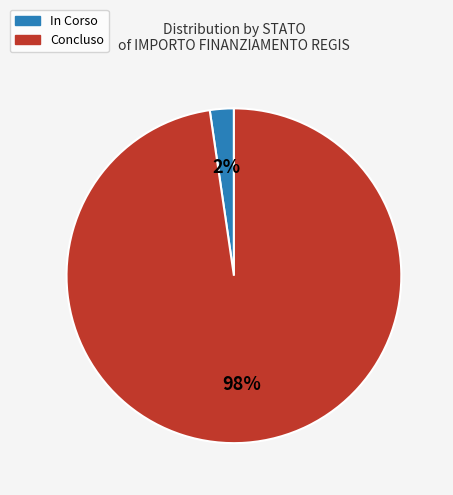

What percentage is the In Corso slice, to the nearest percent?

2%